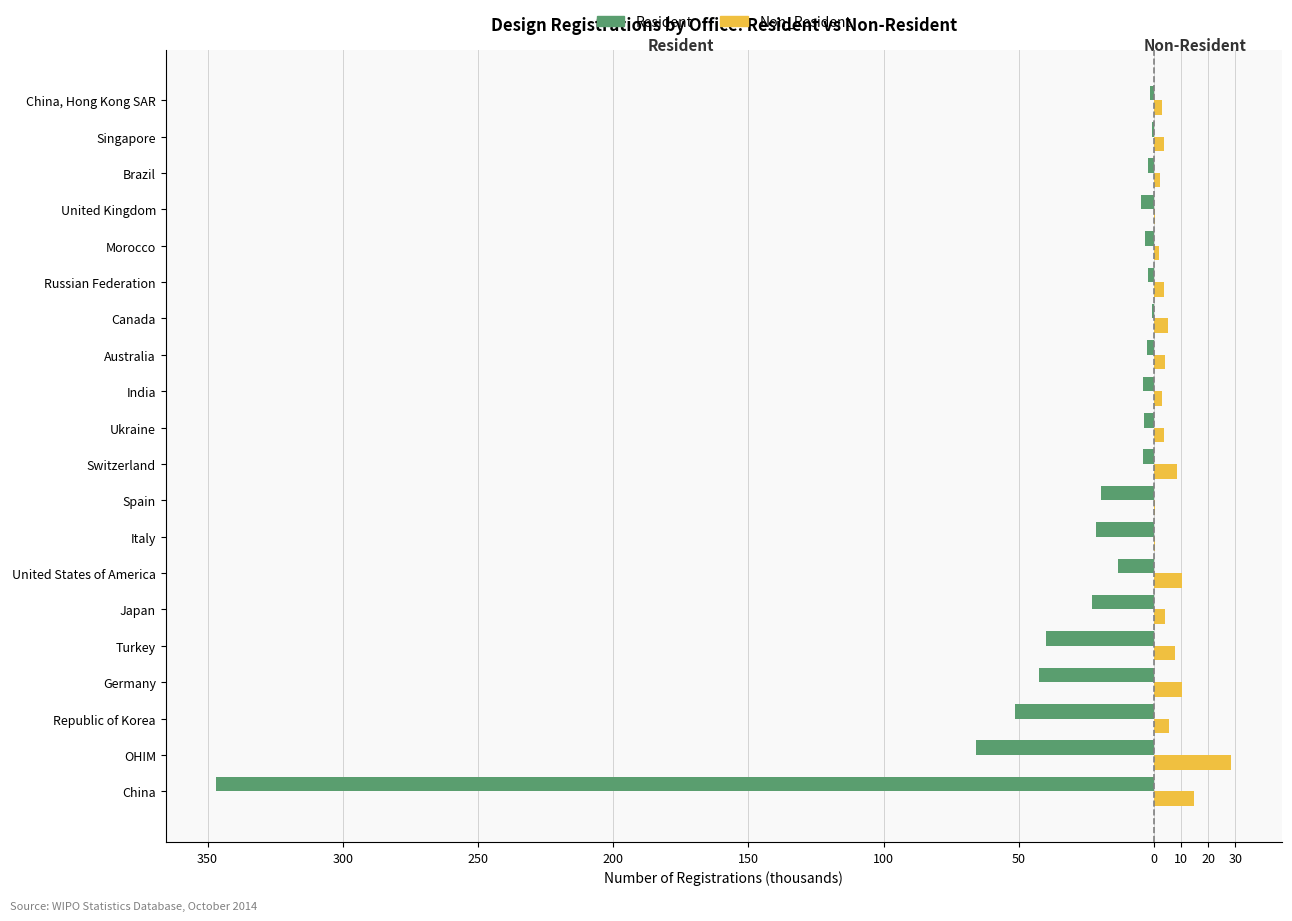

What are all the series names shown in the legend?

Resident, Non_Resident